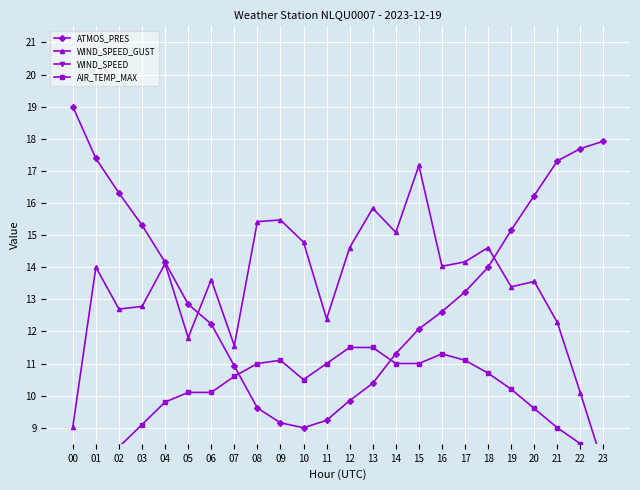

List the series in order of their peak value, lowest first.

WIND_SPEED, AIR_TEMP_MAX, WIND_SPEED_GUST, ATMOS_PRES